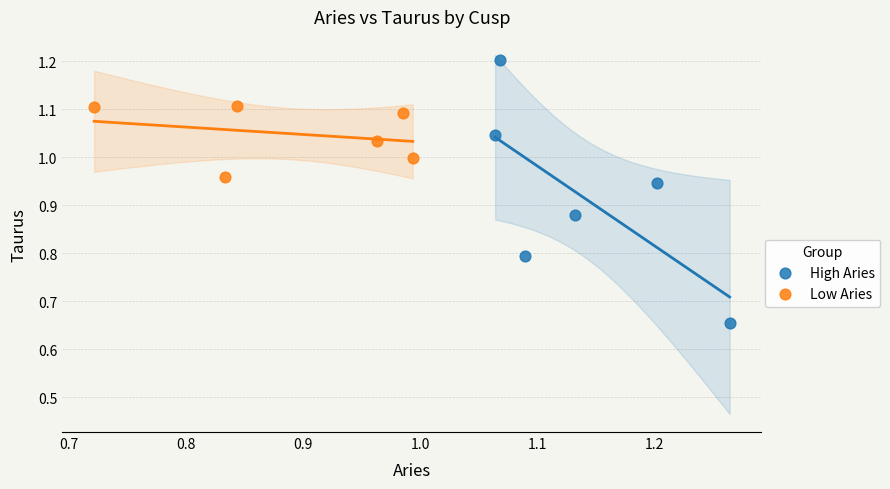

Which series contains the highest Y value?

High Aries